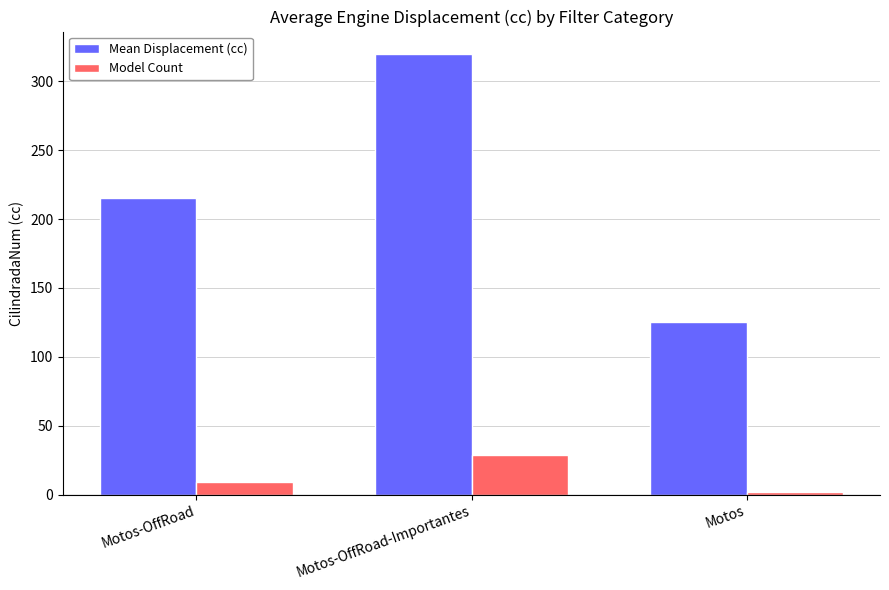

The Mean Displacement (cc) series shows 320.2 at Motos-OffRoad-Importantes. True or false?

True